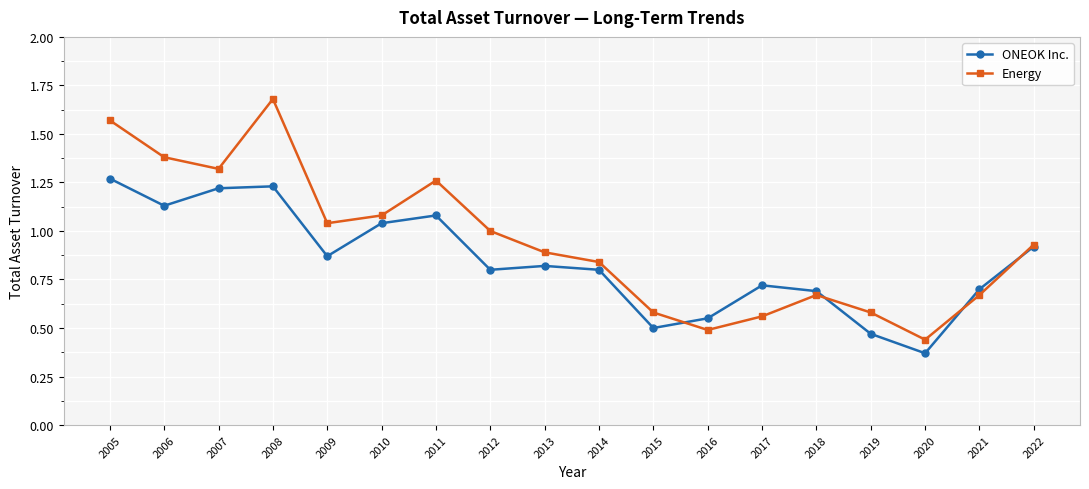

How many interior local valleys does the Energy series have?

4